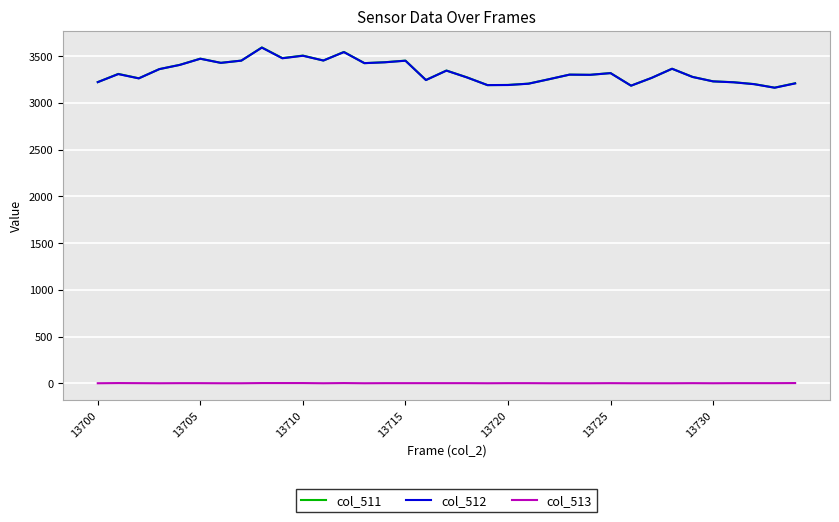

What is the highest value of the col_512 series?

3590